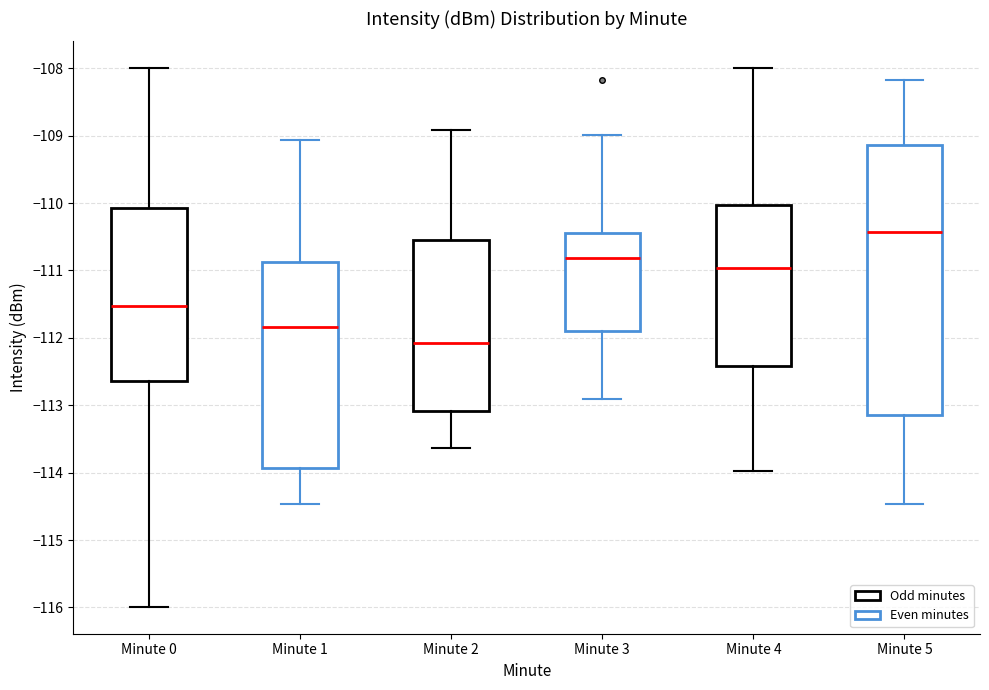

Reading left to right, transcribe this box plot: for each box, give where its median line is, the range the box spans, and where its two whiskers end, as read against the y-axis. The values are not printed on the chart, so give them approximately, as read against the axis.

Minute 0: median -111.5, box -112.6 to -110.1, whiskers -116.0 to -108.0
Minute 1: median -111.8, box -113.9 to -110.9, whiskers -114.5 to -109.1
Minute 2: median -112.1, box -113.1 to -110.5, whiskers -113.6 to -108.9
Minute 3: median -110.8, box -111.9 to -110.4, whiskers -112.9 to -109.0
Minute 4: median -111.0, box -112.4 to -110.0, whiskers -114.0 to -108.0
Minute 5: median -110.4, box -113.1 to -109.1, whiskers -114.5 to -108.2